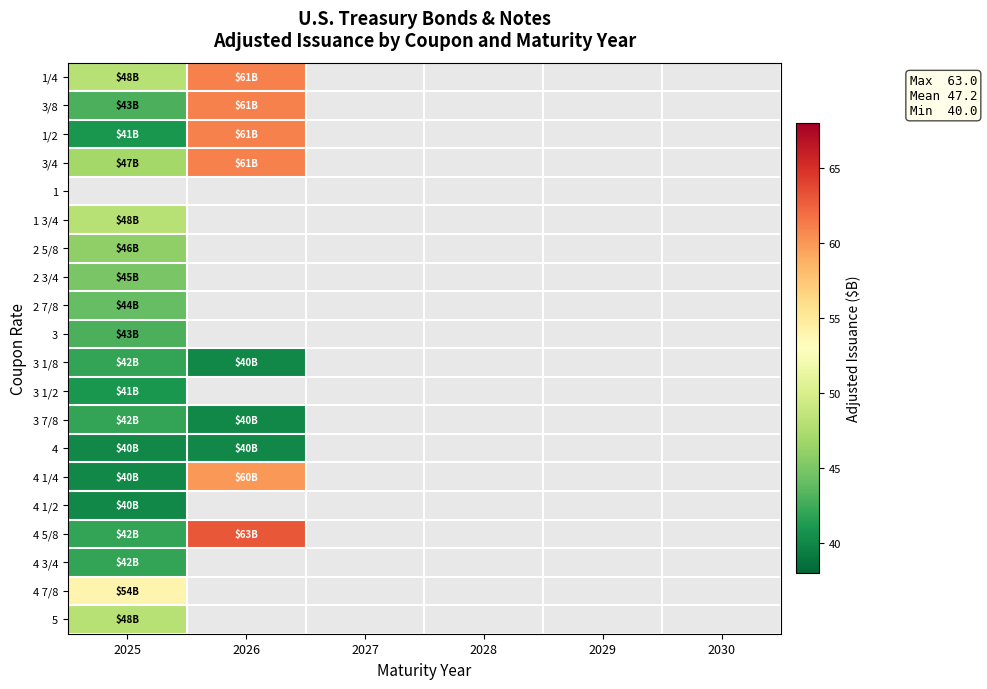

Between 2028 and 2026, which is larger?

2026